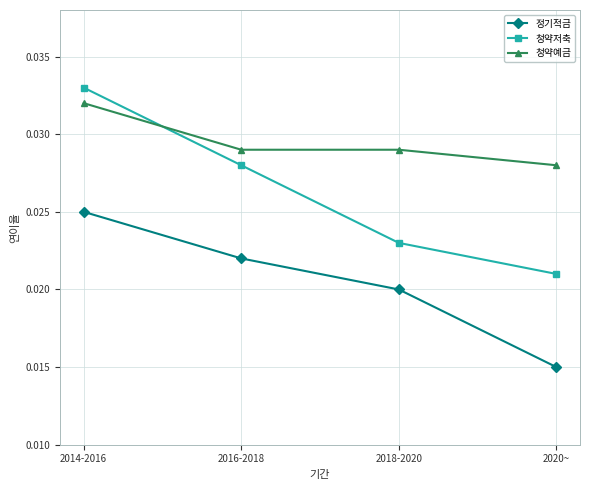

How many lines are shown in the chart?

3